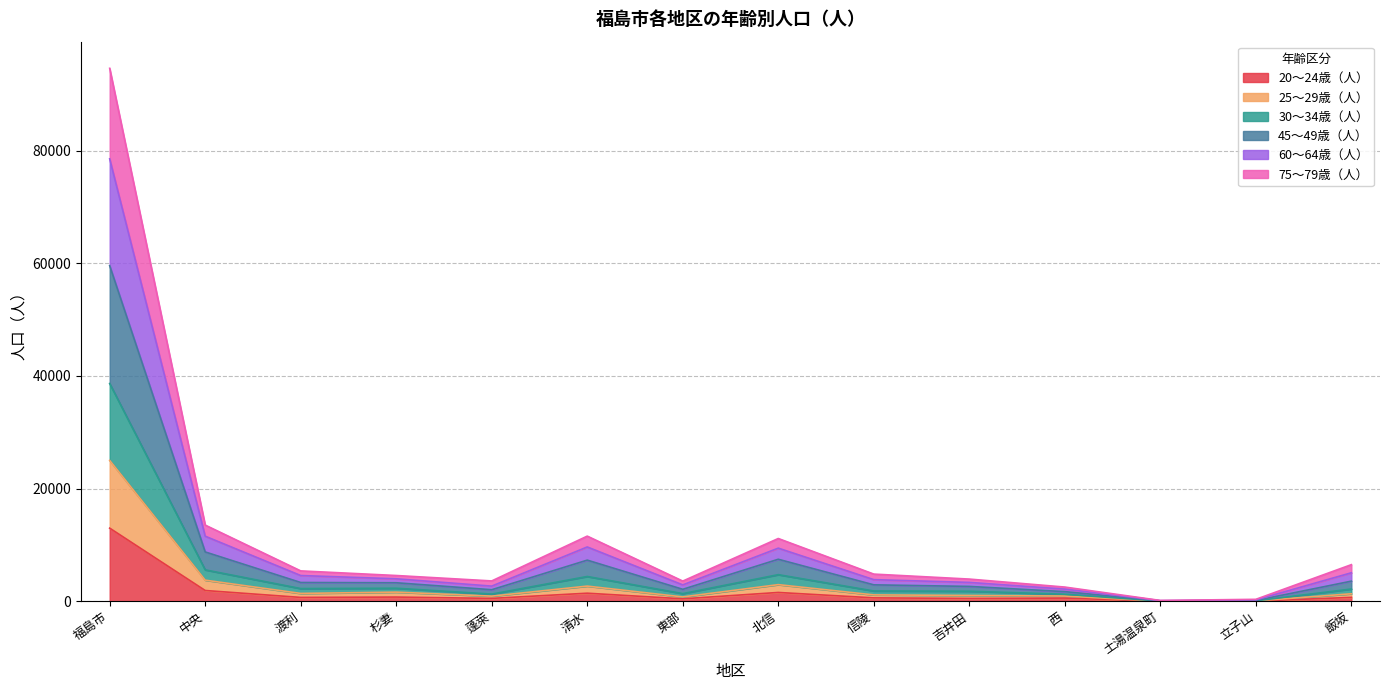

True or false: 25～29歳（人） has more than 0 interior local peaks.

True